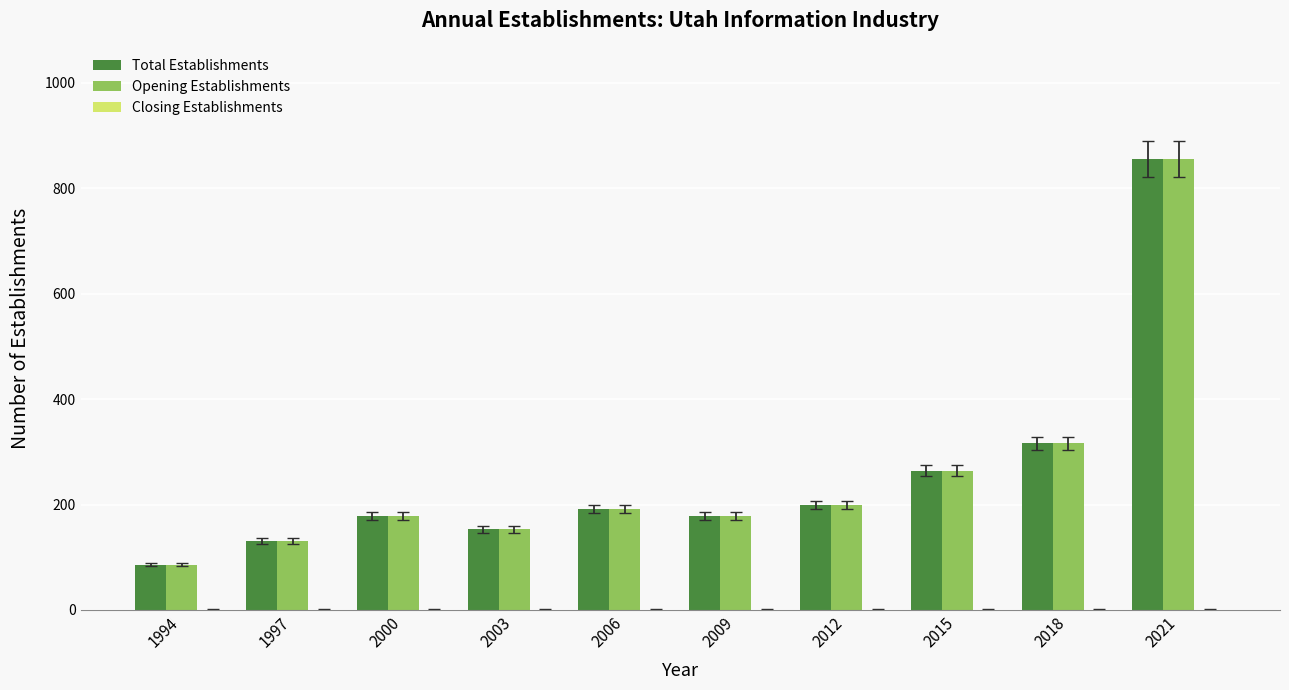

True or false: Total Establishments has a value of 86 at 1994.

True